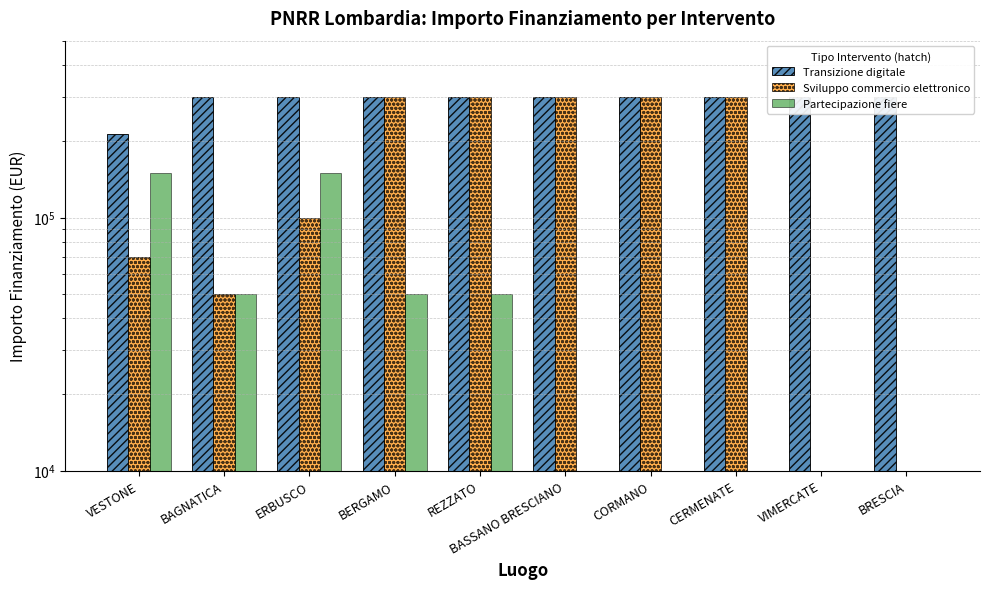

Reading left to right, list all the values displayed in this chart.

Transizione digitale: 214800	300000	300000	300000	300000	300000	300000	300000	300000	300000
Sviluppo commercio elettronico: 70000	50000	100000	300000	300000	300000	300000	300000	0	0
Partecipazione fiere: 150000	50000	150000	50000	50000	0	0	0	0	0